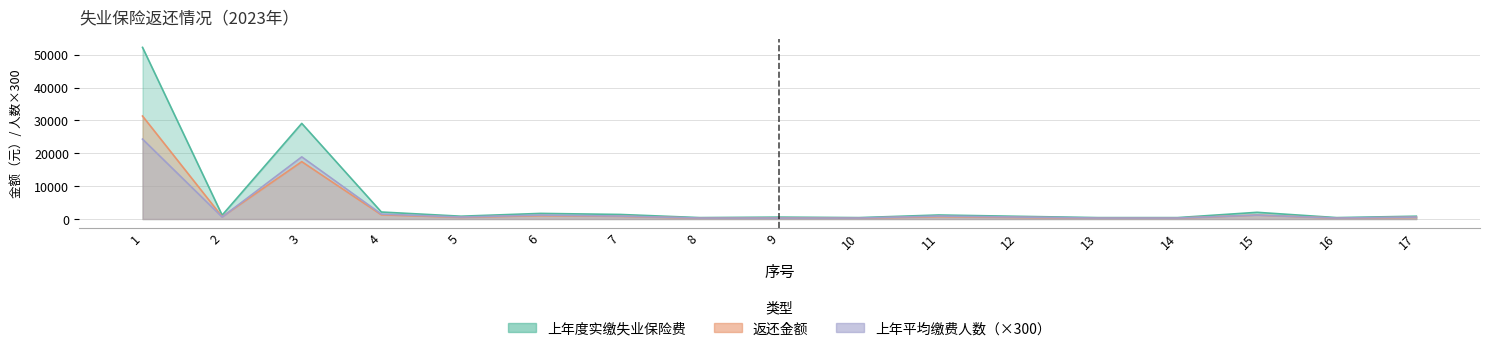

Which series changed the most between 6 and 10?

上年度实缴失业保险费